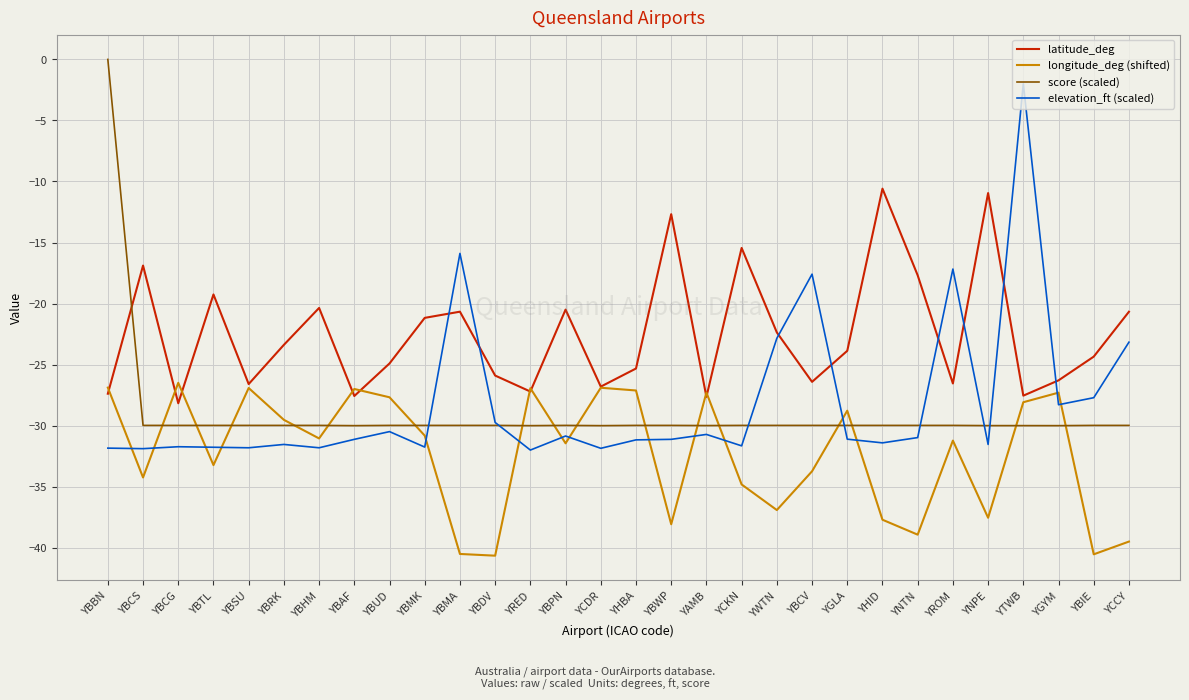

The value of latitude_deg at YNTN is -17.7. True or false?

True